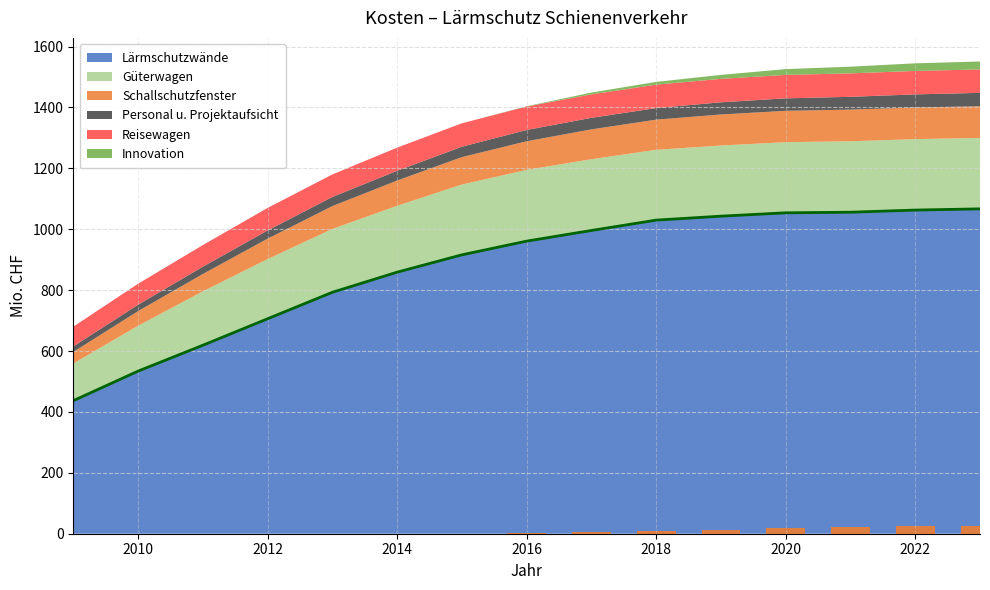

At how many categories does at least one series exceed 709?

11